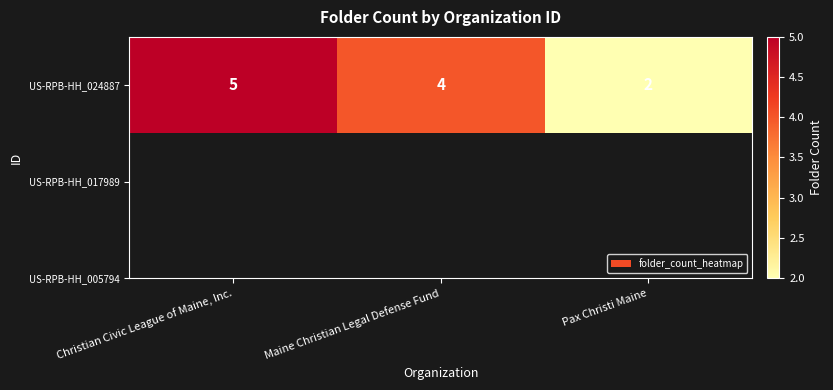

How many values exceed 4?

1